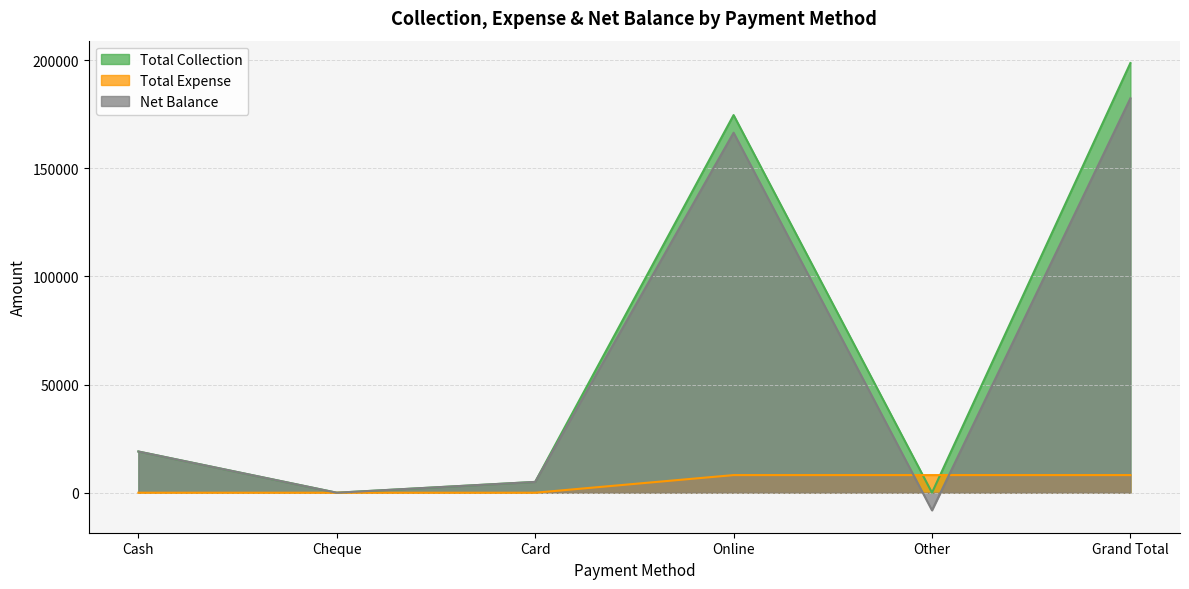

Which series ends up on top after the final intersection of Net Balance and Total Expense?

Net Balance